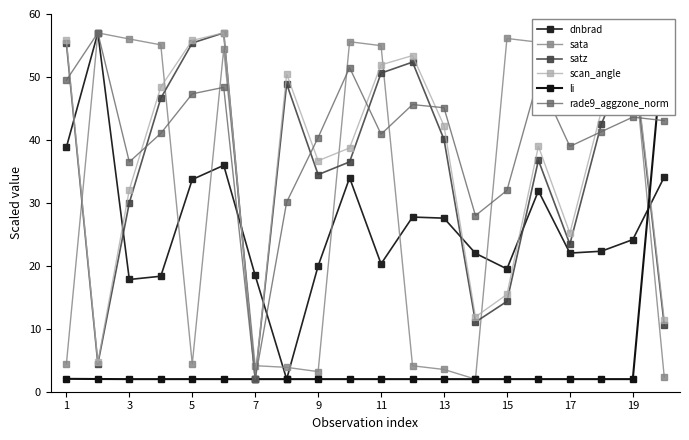

How many data points in satz are above 40?

10